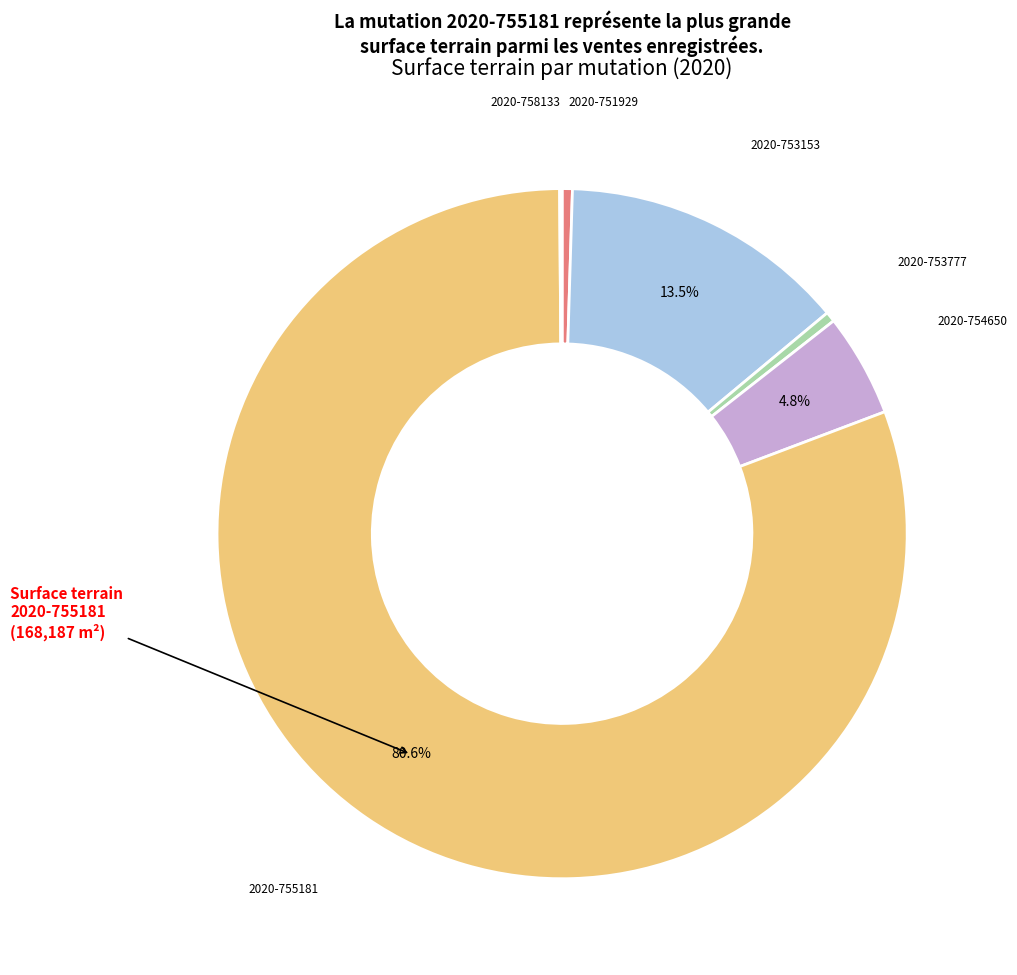

Does any single category account for the majority?

Yes